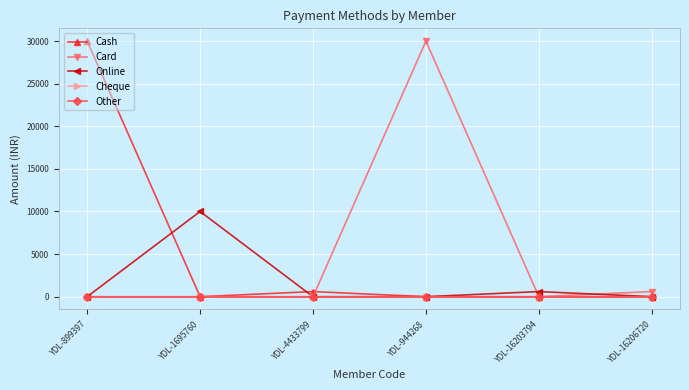

Is this an area chart (filled region under the line)?

No